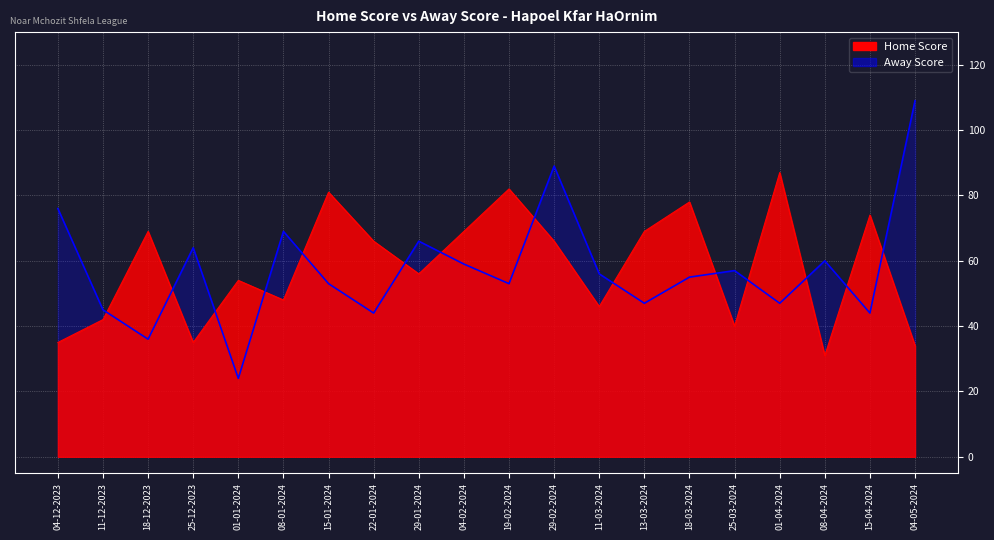

Rank the series by their average value, from highest to lowest.

Home Score, Away Score